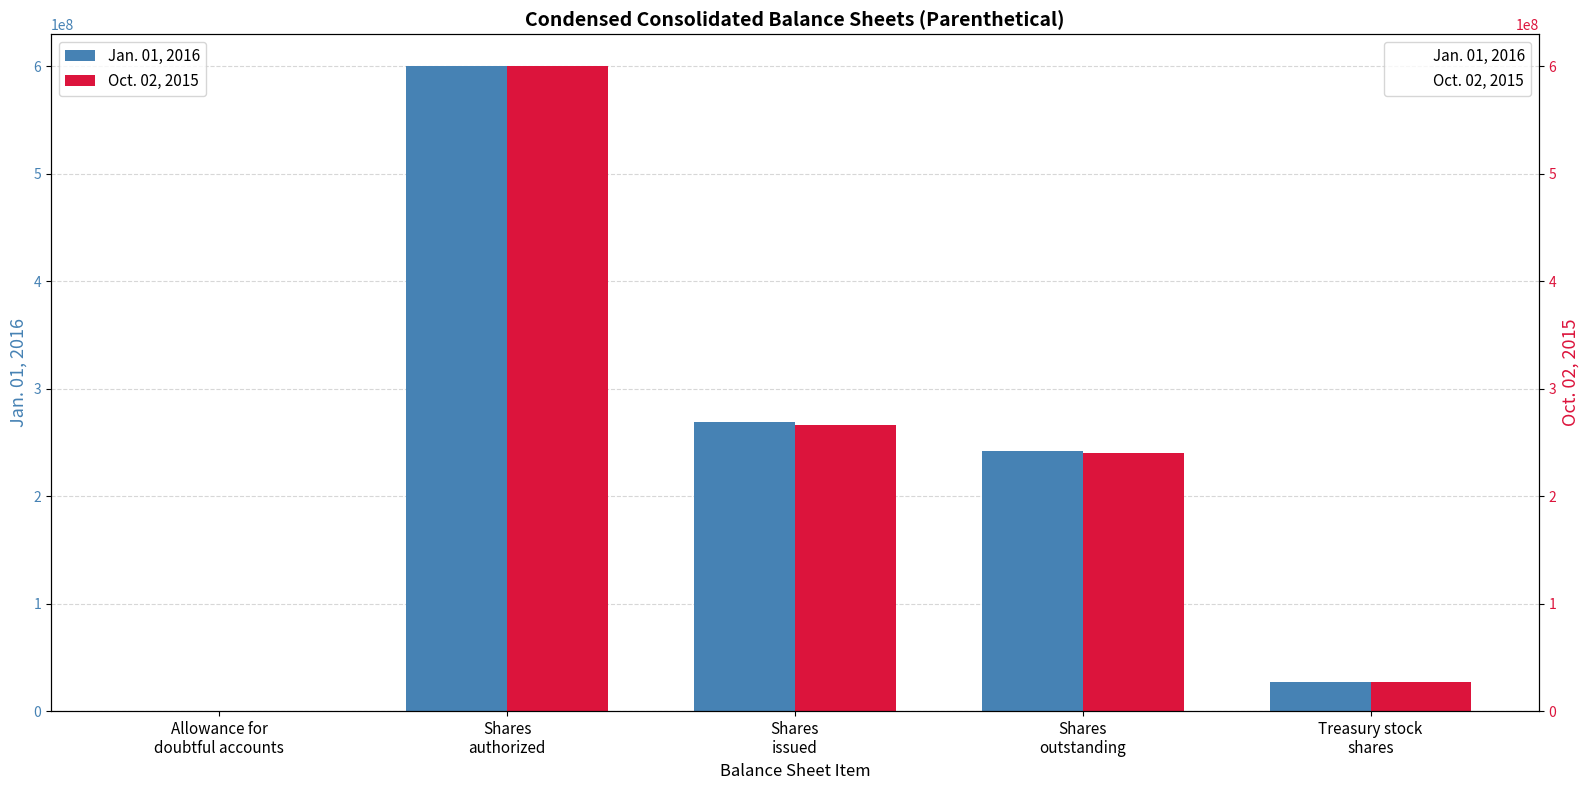

What is the highest value of the Oct. 02, 2015 series?

600000000